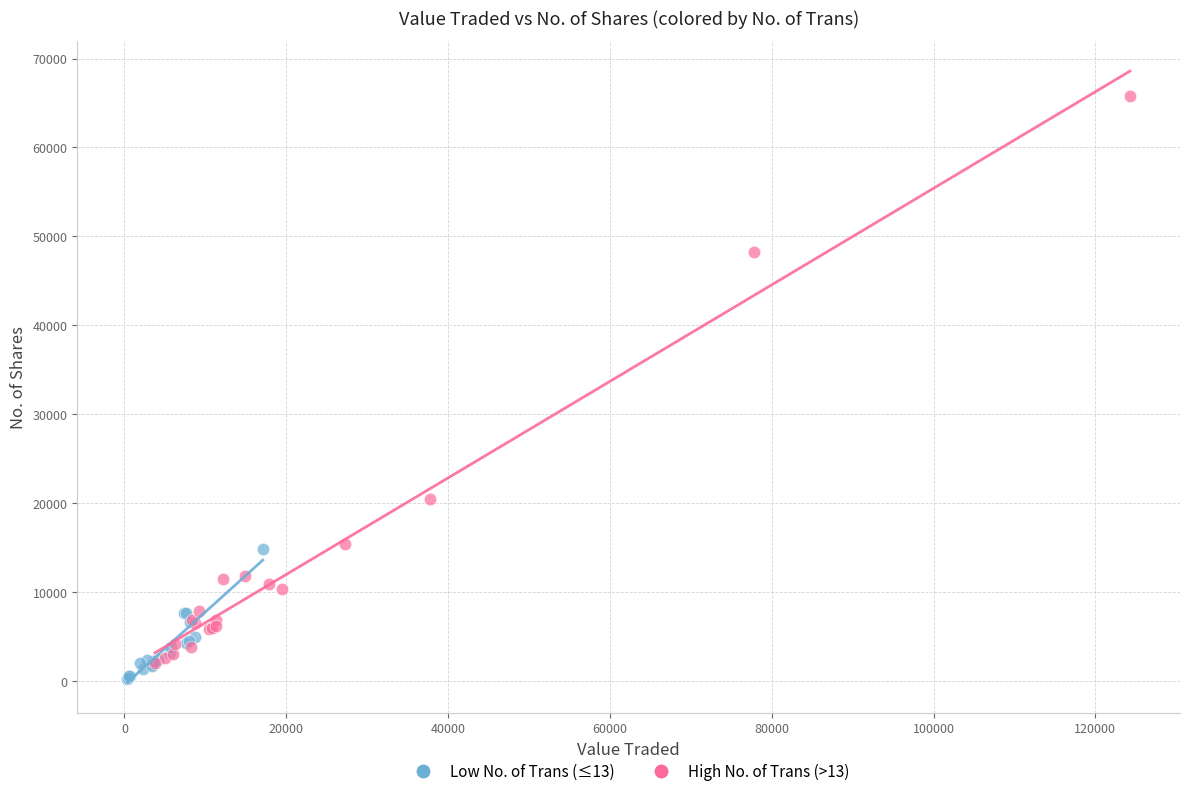

Which series reaches the maximum Y coordinate?

High No. of Trans (>13)